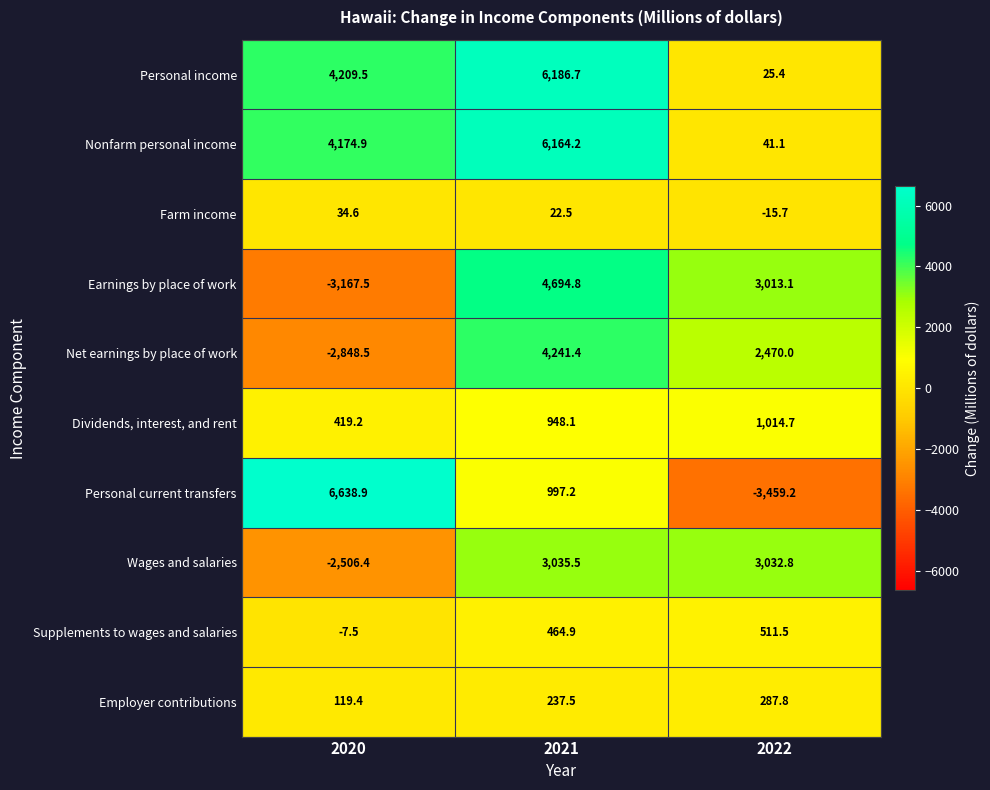

Reading left to right, what are all the values shown in this chart?

Personal income: 2020=4209.5	2021=6186.7	2022=25.4
Nonfarm personal income: 2020=4174.9	2021=6164.2	2022=41.1
Farm income: 2020=34.6	2021=22.5	2022=-15.7
Earnings by place of work: 2020=-3167.5	2021=4694.8	2022=3013.1
Net earnings by place of work: 2020=-2848.5	2021=4241.4	2022=2470.0
Dividends, interest, and rent: 2020=419.2	2021=948.1	2022=1014.7
Personal current transfers: 2020=6638.9	2021=997.2	2022=-3459.2
Wages and salaries: 2020=-2506.4	2021=3035.5	2022=3032.8
Supplements to wages and salaries: 2020=-7.5	2021=464.9	2022=511.5
Employer contributions: 2020=119.4	2021=237.5	2022=287.8